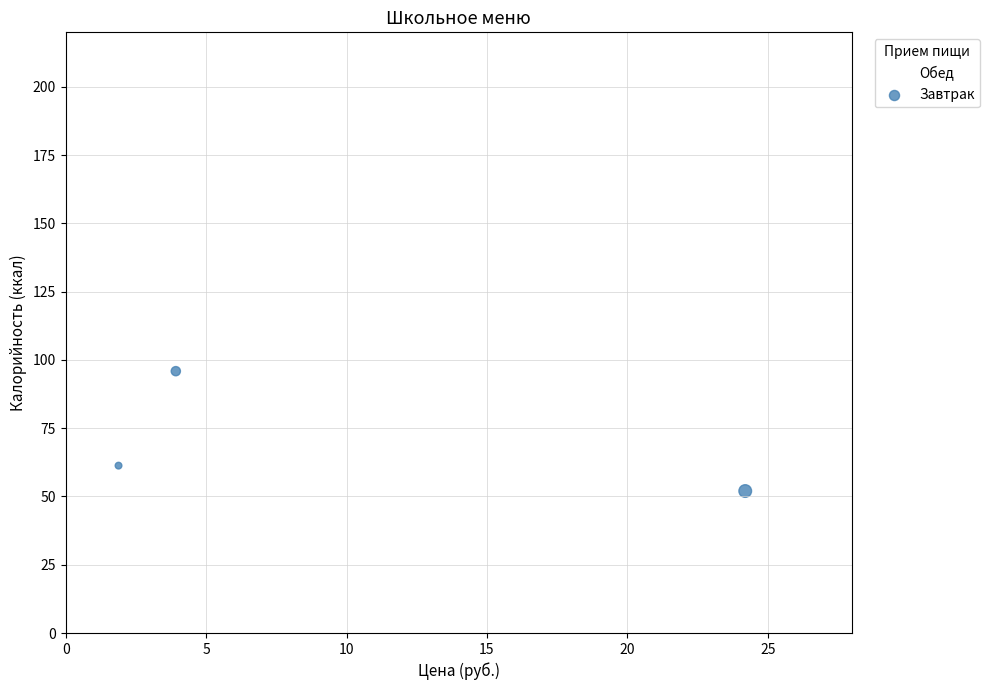

Which series contains the lowest Y value?

Завтрак